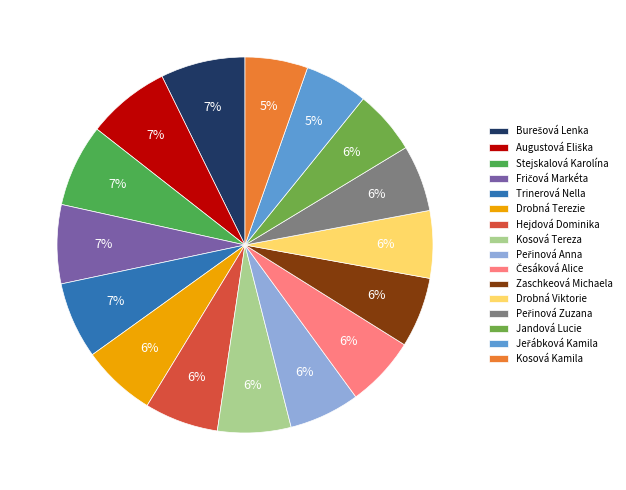

Is it true that Jandová Lucie is 6% of the pie?

True